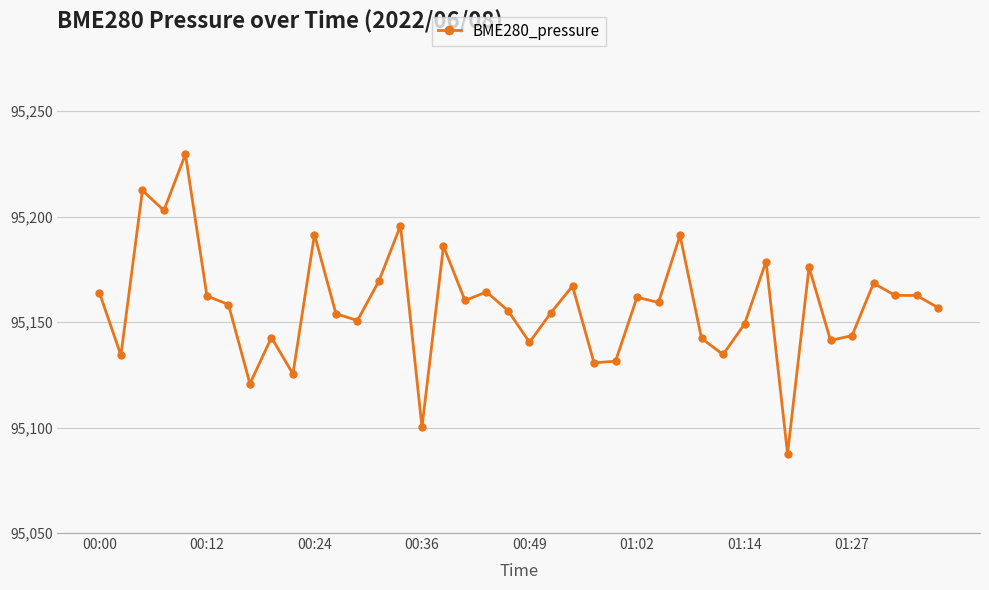

What is the difference between the maximum and minimum values?

142.0